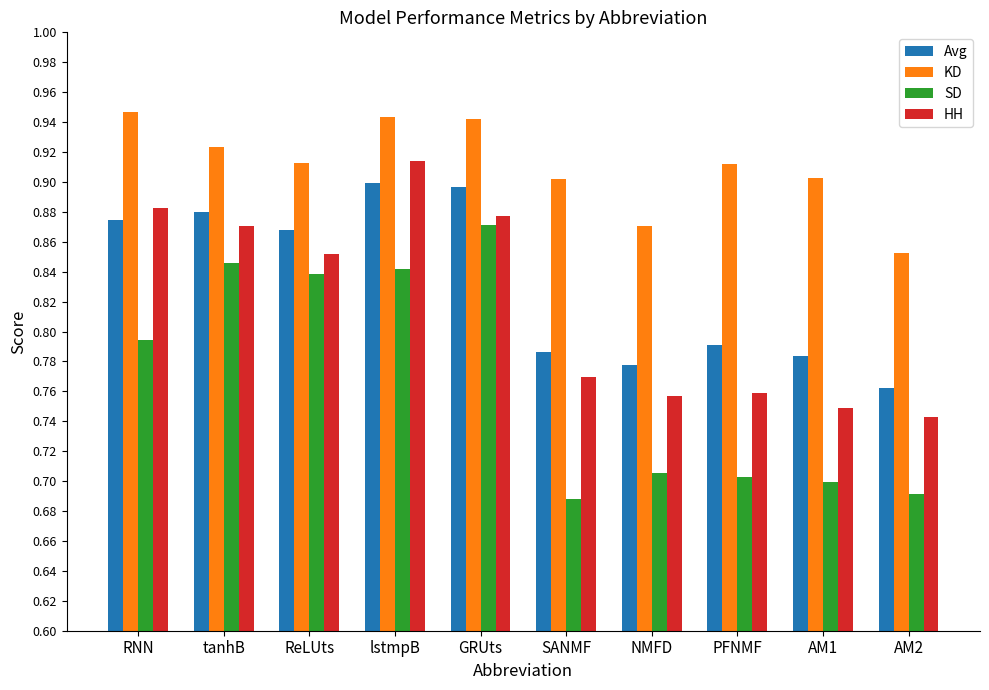

What is the sum of all Avg values?

8.3